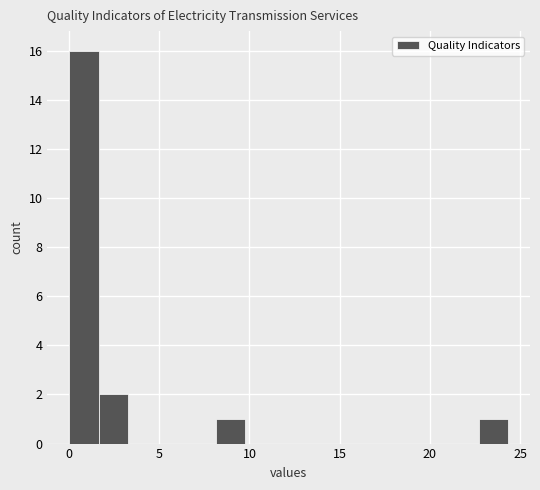

Read against the x-axis, roughly where is the centre of the tallest bar?

1.0